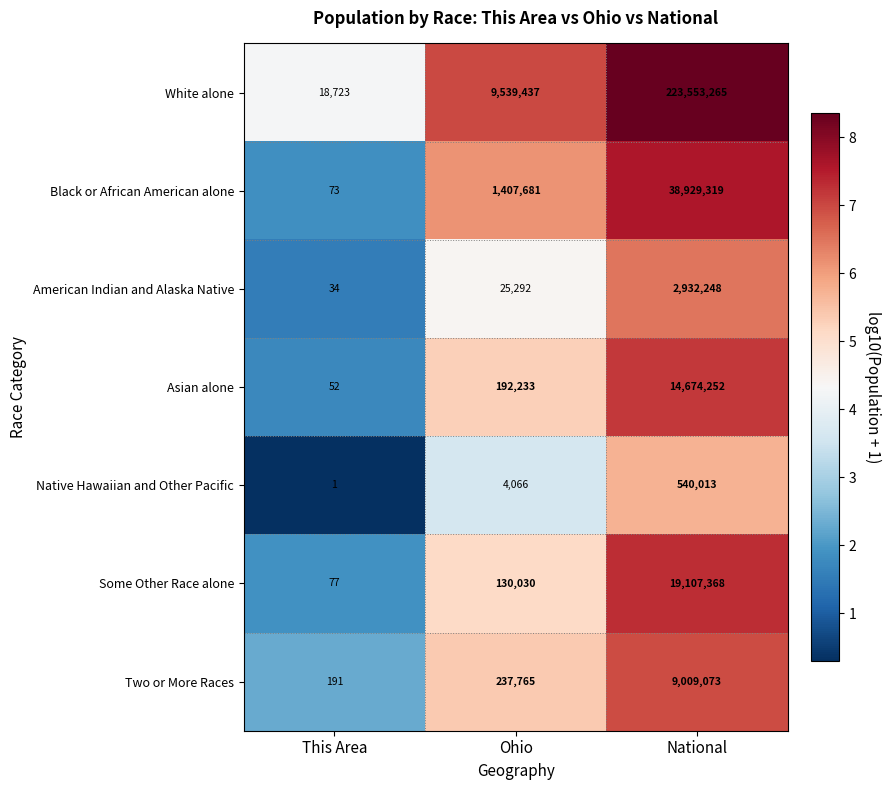

What value does the Asian alone series have at This Area, to the nearest 50?

50